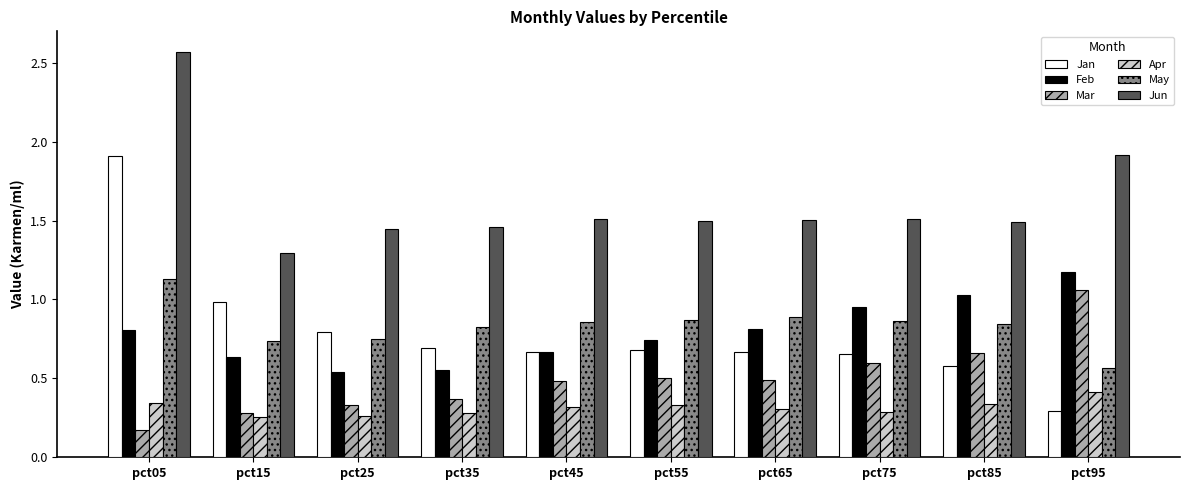

What is the difference between the highest and lowest values at pct85?

1.2